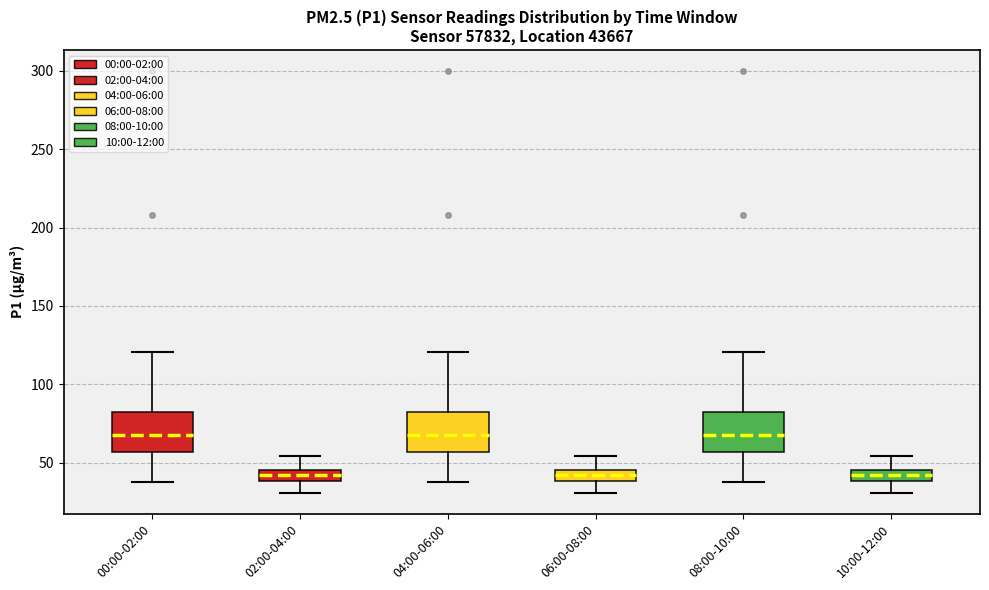

Where does the upper whisker of the box for 02:00-04:00 end on the y-axis? The values are not printed on the chart, so give them approximately, as read against the axis.

55